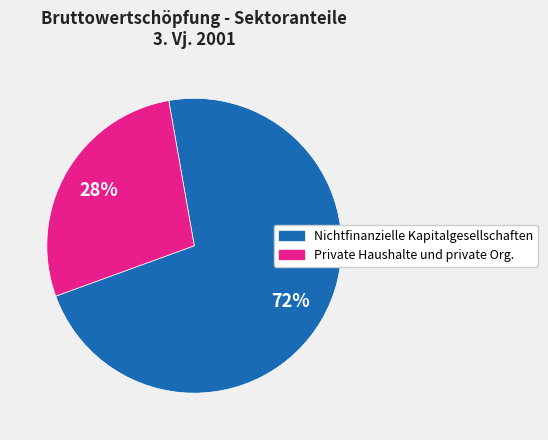

The Nichtfinanzielle Kapitalgesellschaften slice represents 72% of the pie. True or false?

True